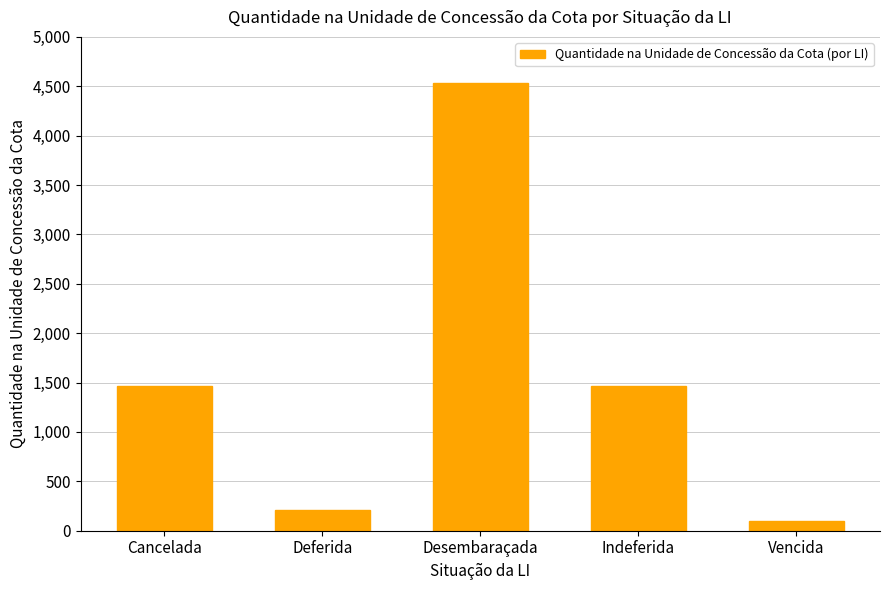

What is the maximum value shown in the chart?

4533.6